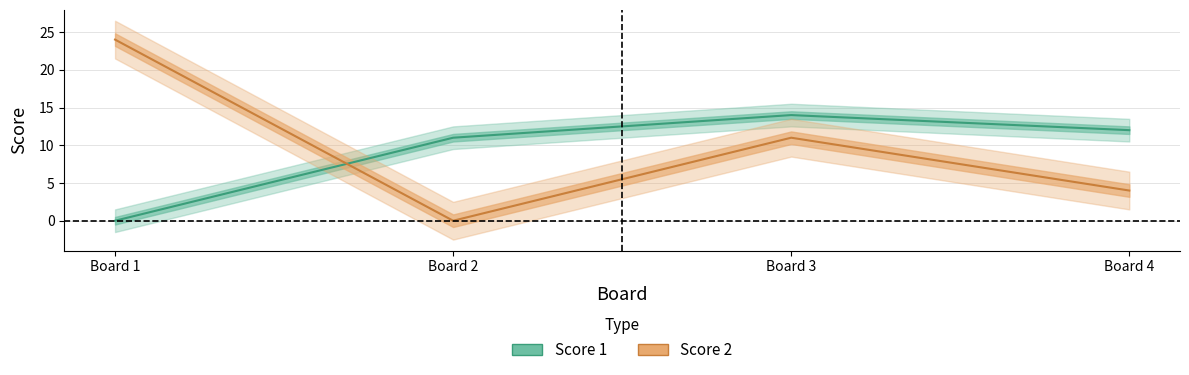

Count the Score 2 values in the range 4 to 24.

3